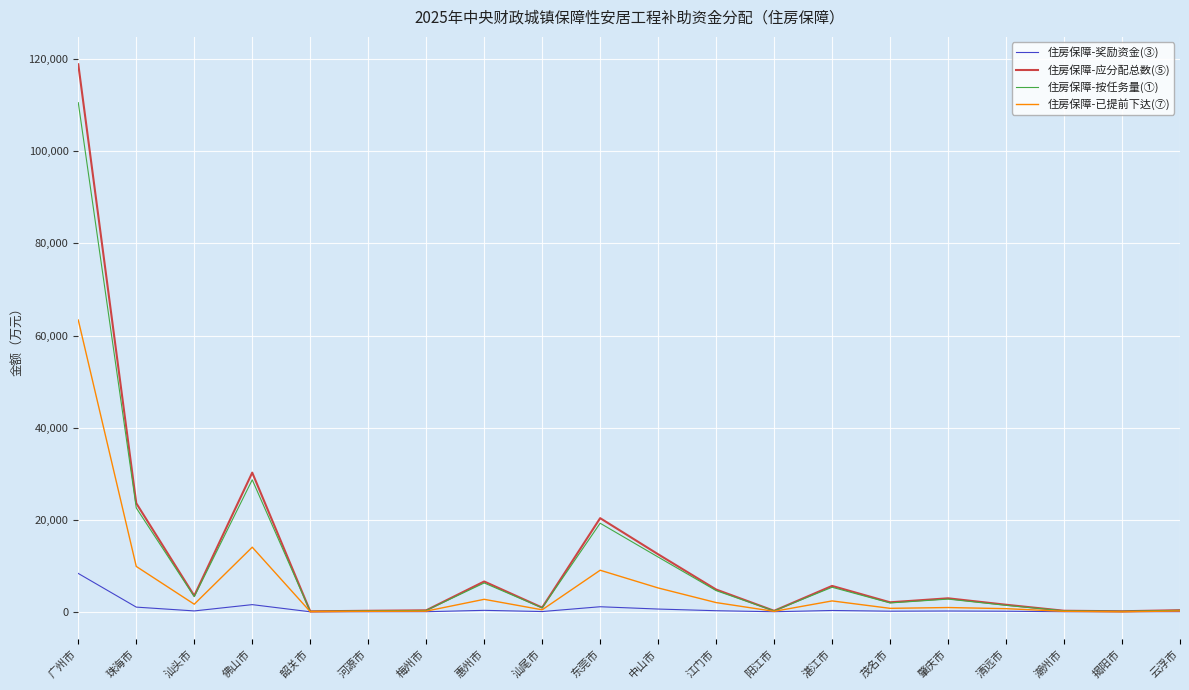

The value of 住房保障-按任务量(①) at 东莞市 is 19240. True or false?

True